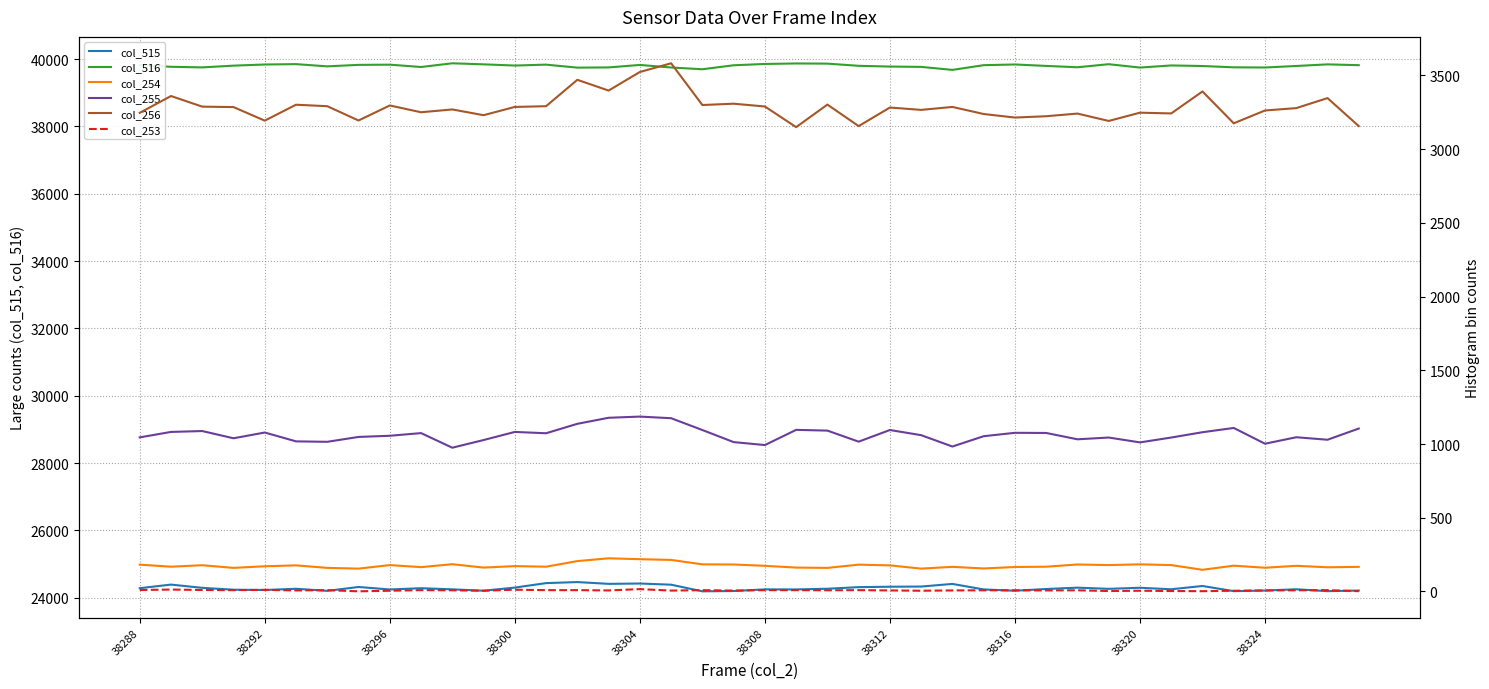

Which series has the largest total across all categories?

col_516